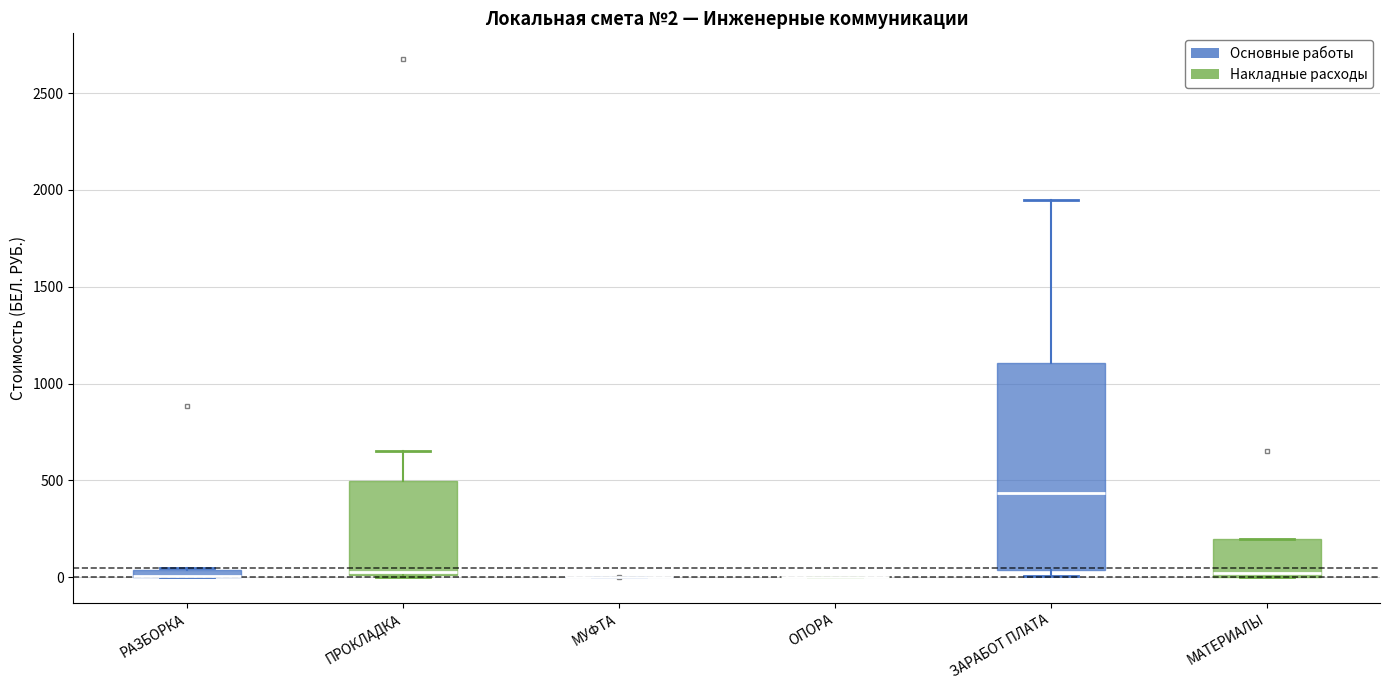

Which box is the tallest, from its lower edge to its upper edge?

ЗАРАБОТ ПЛАТА